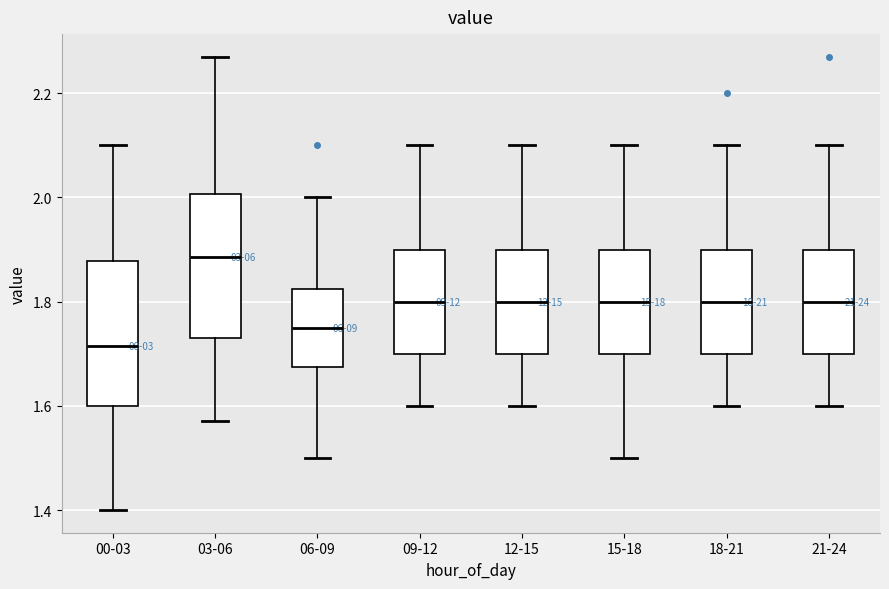

Where does the lower whisker of the box for 12-15 end on the y-axis? The values are not printed on the chart, so give them approximately, as read against the axis.

1.60